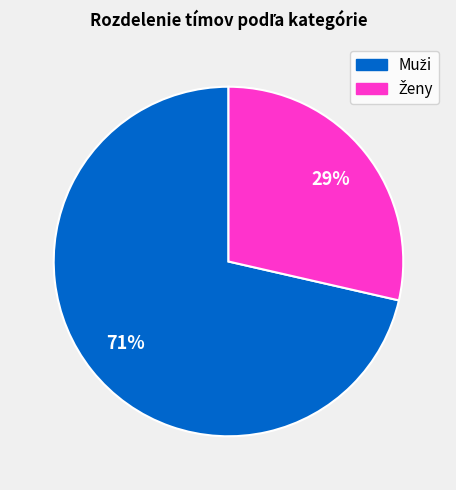

How many slices are in this pie chart?

2